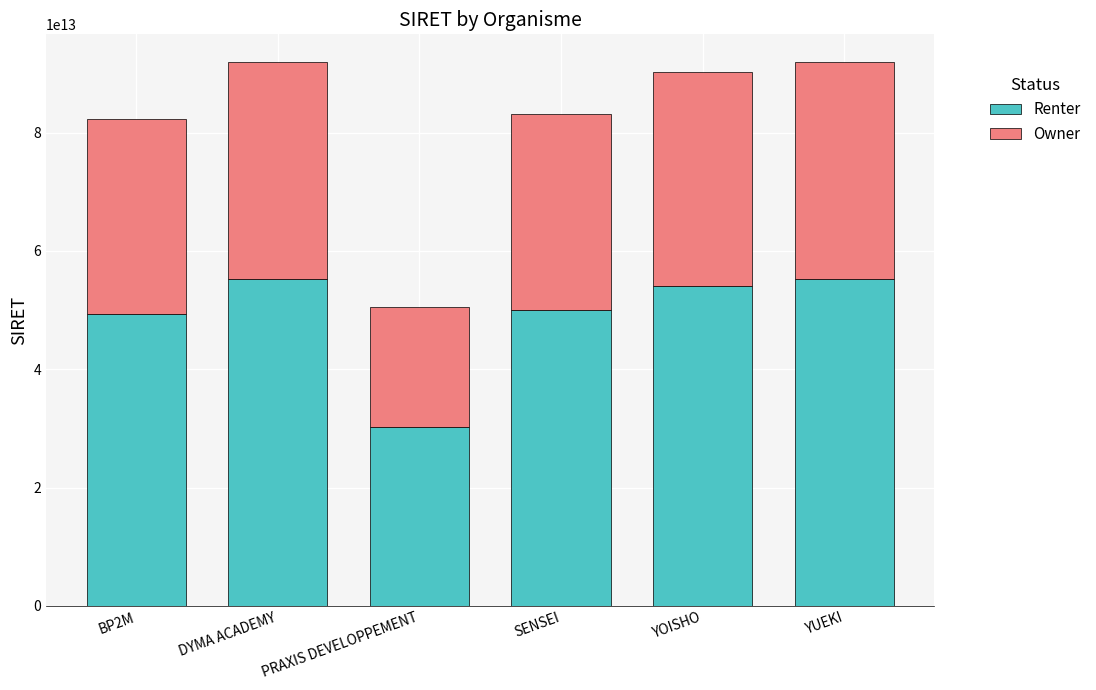

The value of Renter at DYMA ACADEMY is 29803265044322.8. True or false?

False